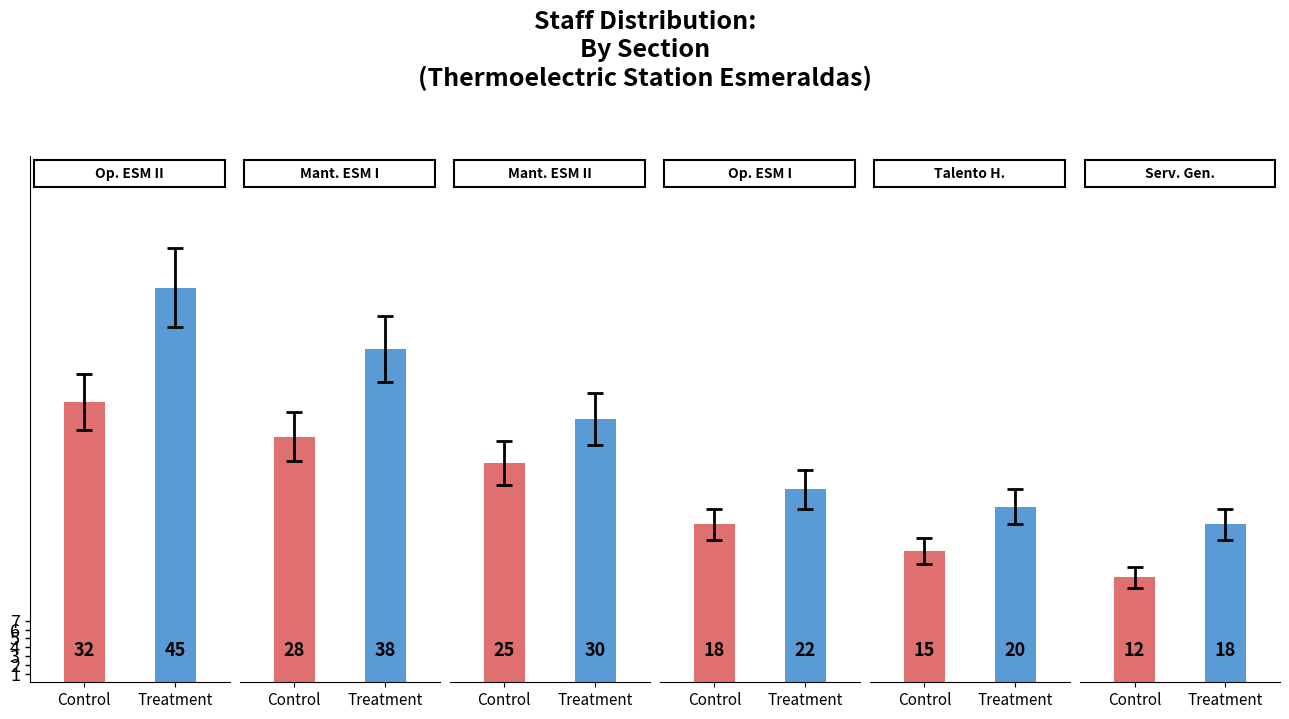

List the labels in order of Treatment value, smallest first.

SECCIÓN DE SERVICIOS GENERALES TES., TALENTO HUMANO TES., SECCIÓN DE OPERACIÓN ESMERALDAS I, SECCIÓN DE MANTENIMIENTO ESMERALDAS II, SECCIÓN DE MANTENIMIENTO ESMERALDAS I, SECCIÓN DE OPERACIÓN ESMERALDAS II